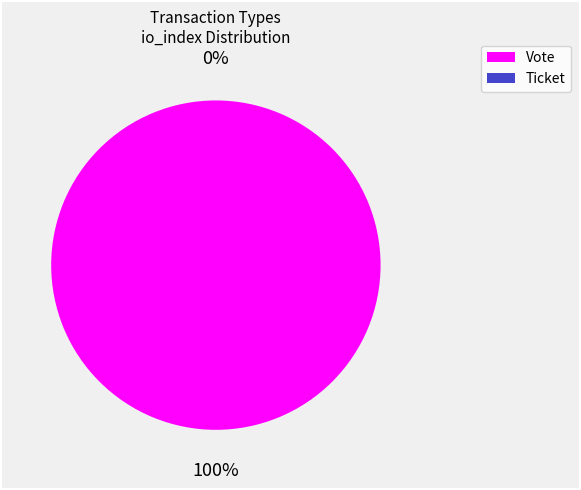

What percentage is the Vote slice, to the nearest percent?

100%